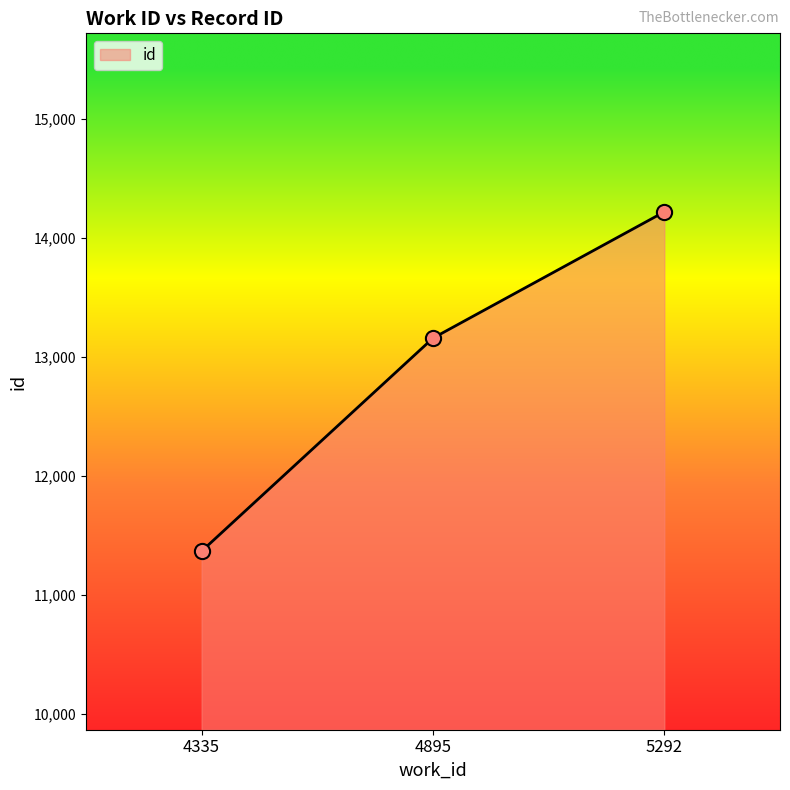

Between 4335 and 5292, which is larger?

5292